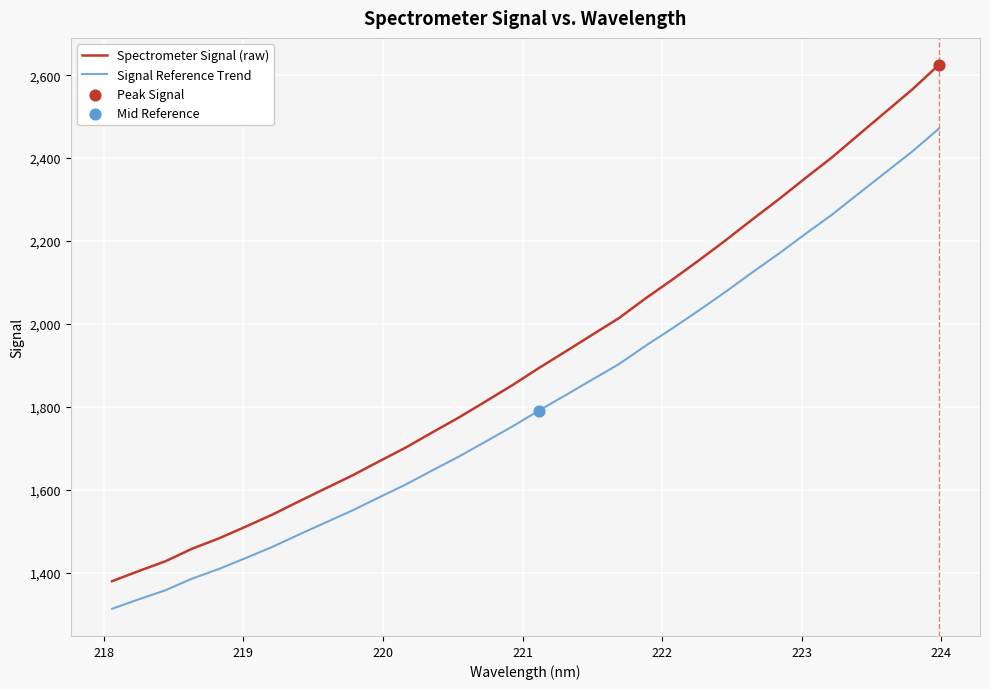

Which series has the widest spread of values?

Spectrometer Signal (raw)